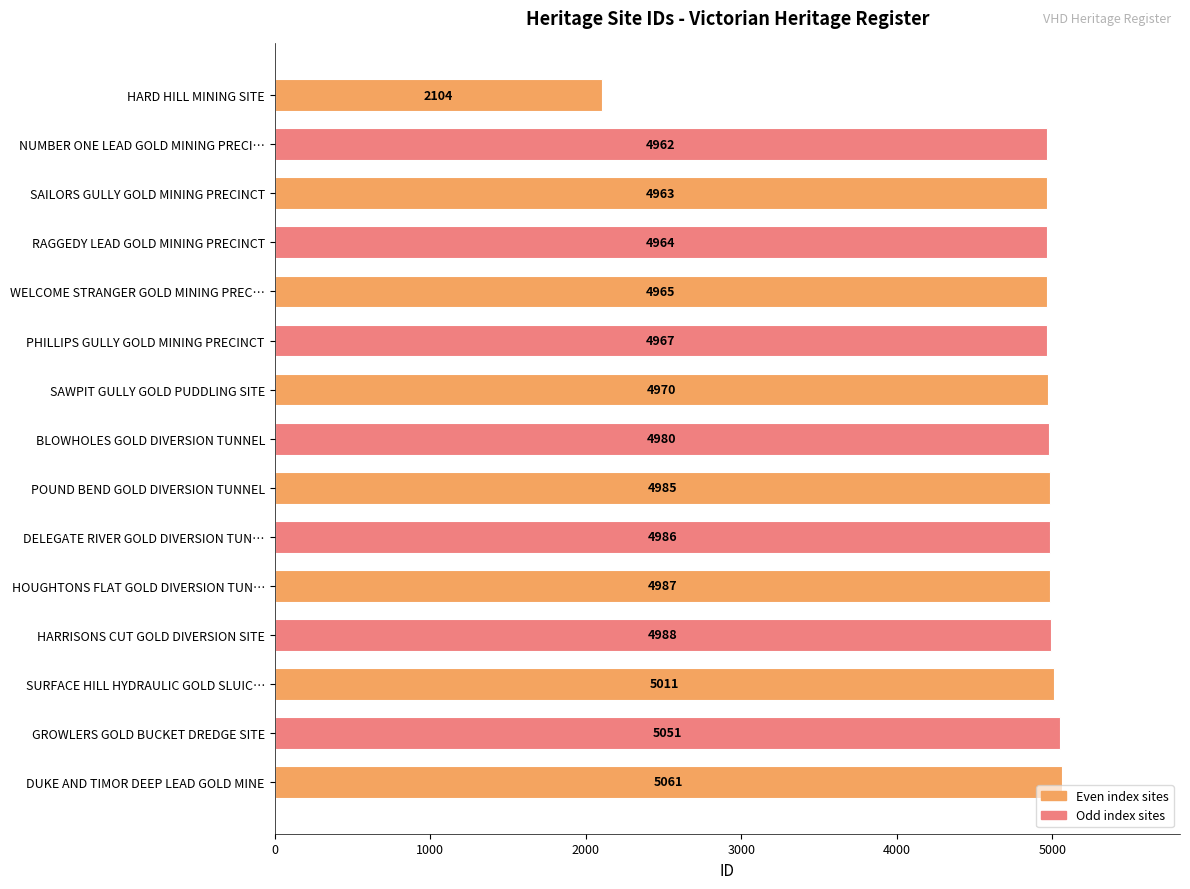

The value at SAILORS GULLY GOLD MINING PRECINCT is 7653. True or false?

False